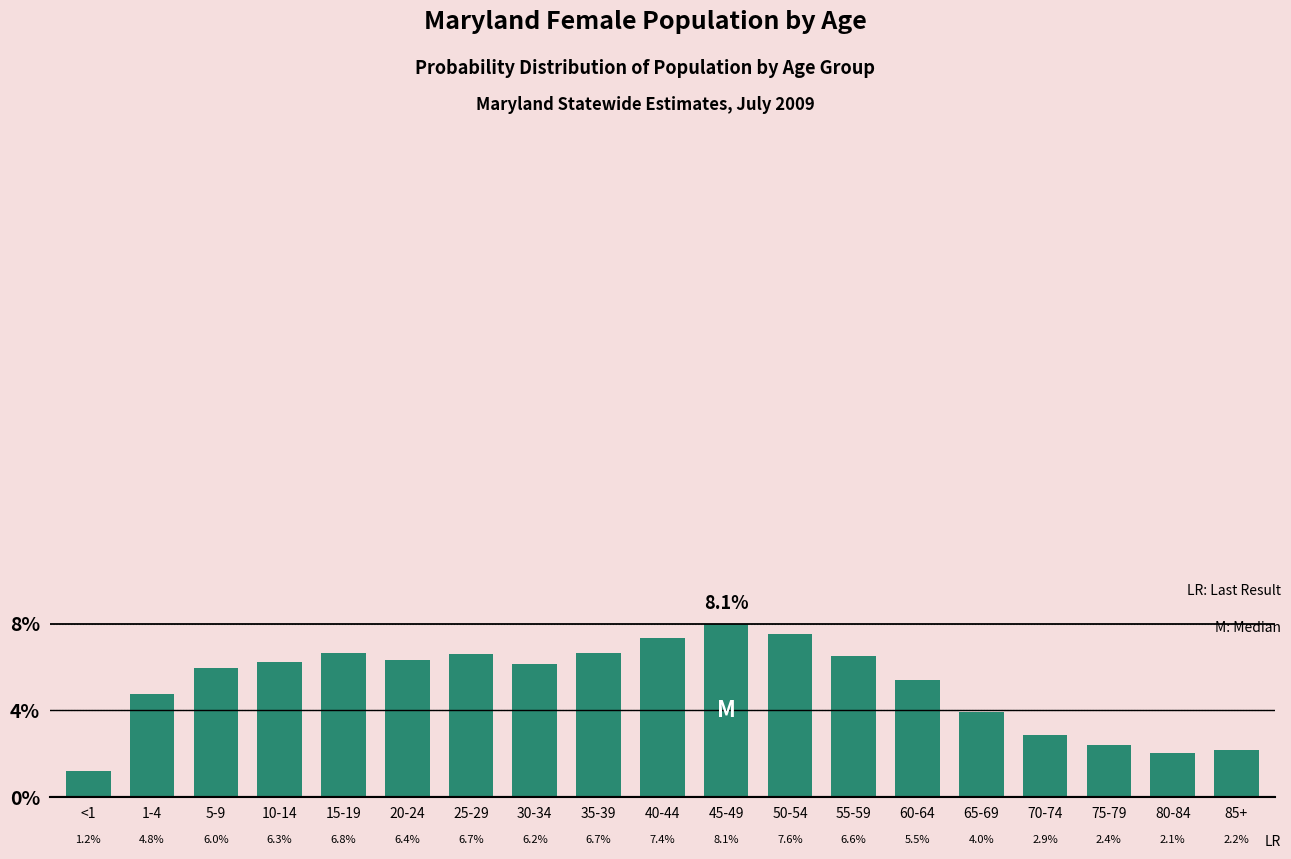

How many bars are there in total?

19